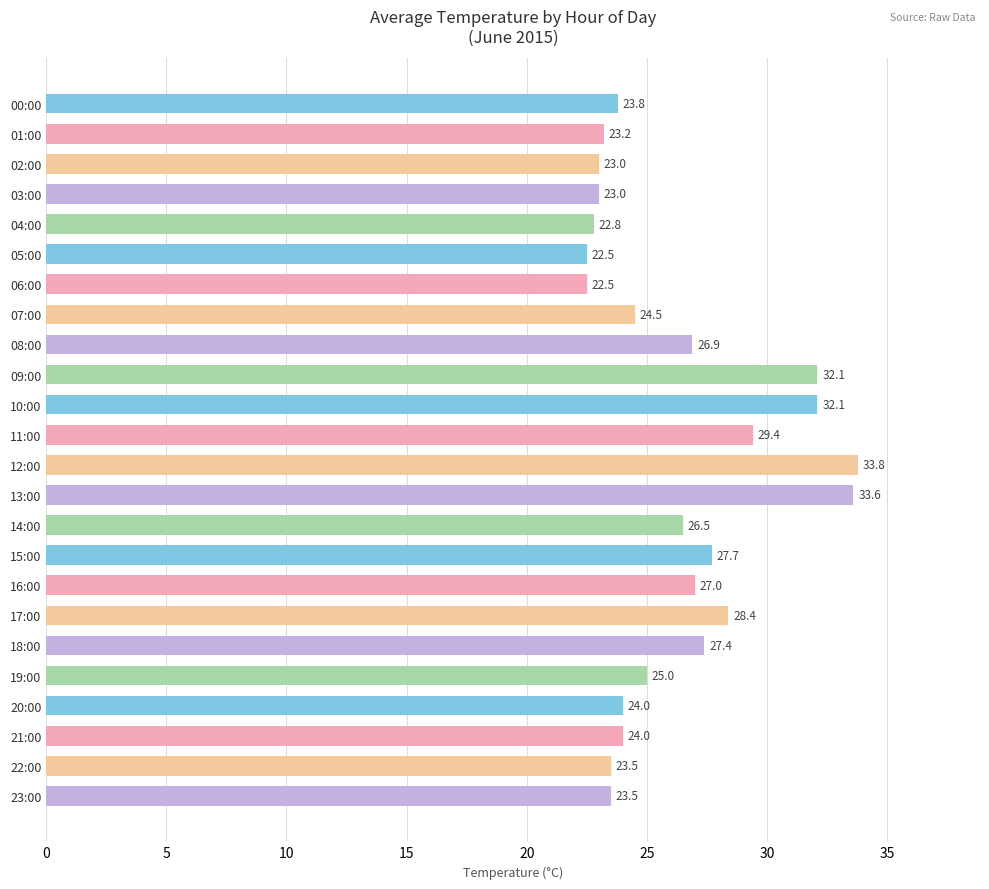

Reading top to bottom, extract all data points from this chart.

23.8	23.2	23.0	23.0	22.8	22.5	22.5	24.5	26.9	32.1	32.1	29.4	33.8	33.6	26.5	27.7	27.0	28.4	27.4	25.0	24.0	24.0	23.5	23.5